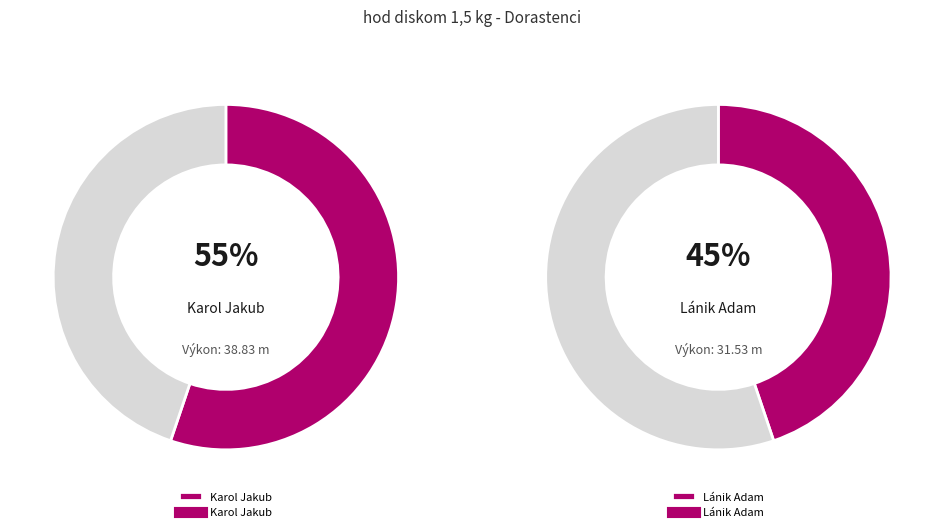

What percentage do Lánik Adam and Karol Jakub together represent?

100.0%